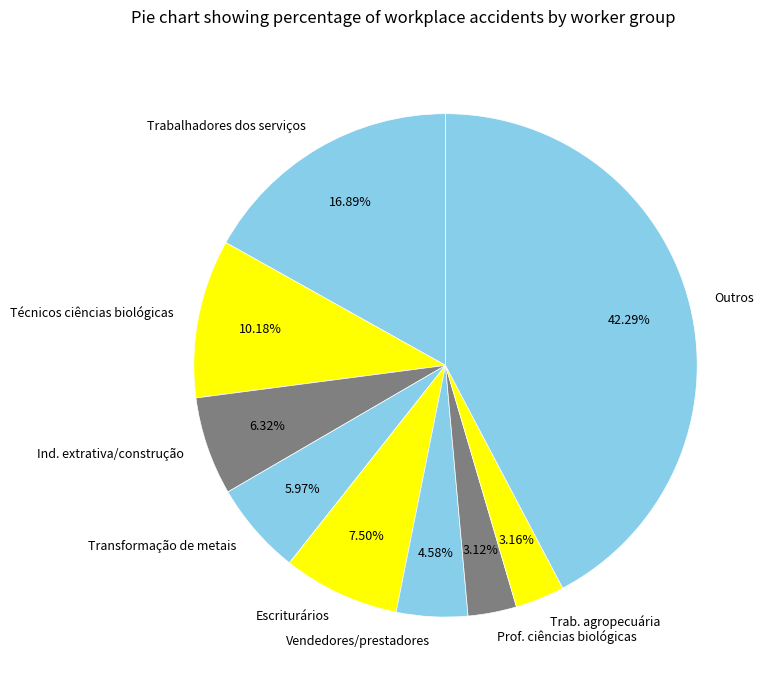

Which has a higher value, Vendedores/prestadores or Trabalhadores dos serviços?

Trabalhadores dos serviços